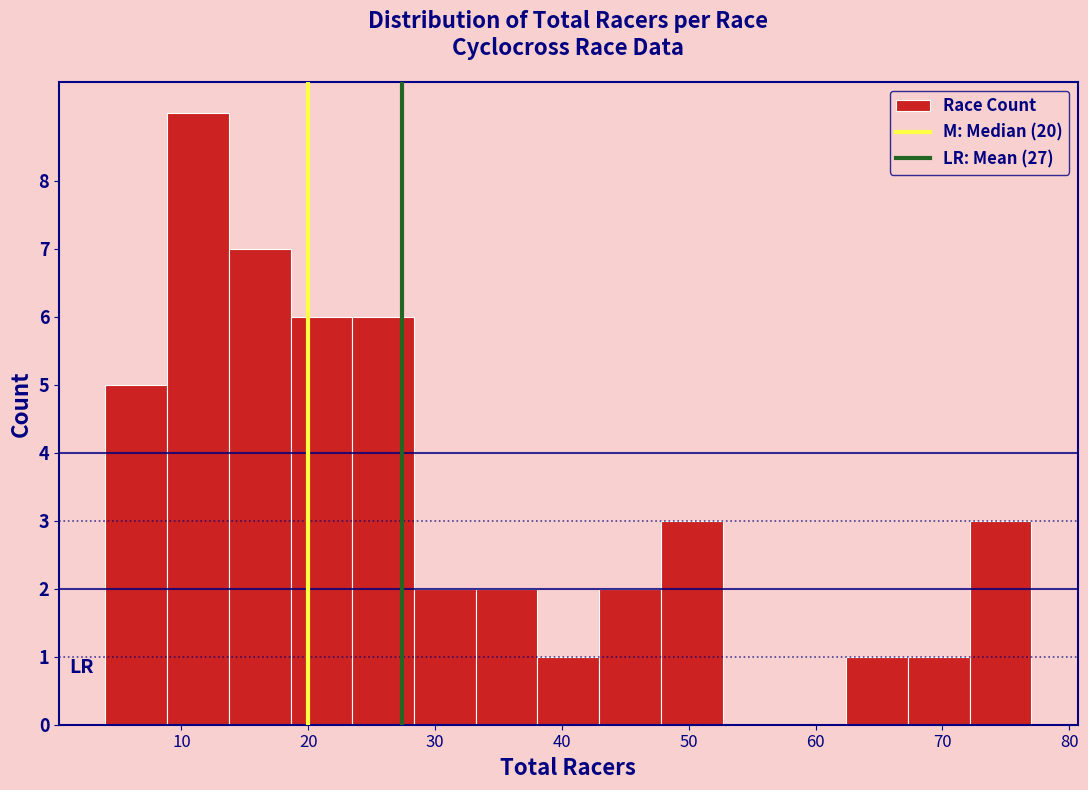

Which range on the x-axis has the tallest bar?

9 to 14